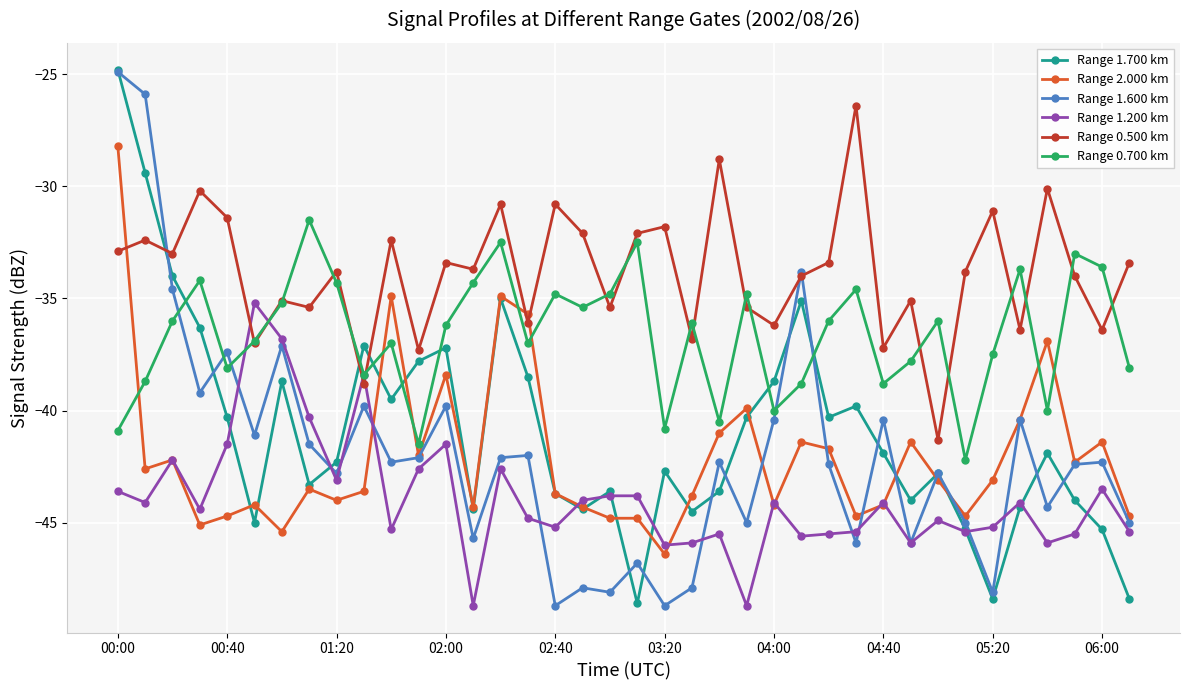

What are all the series names shown in the legend?

Range 1.700 km, Range 2.000 km, Range 1.600 km, Range 1.200 km, Range 0.500 km, Range 0.700 km